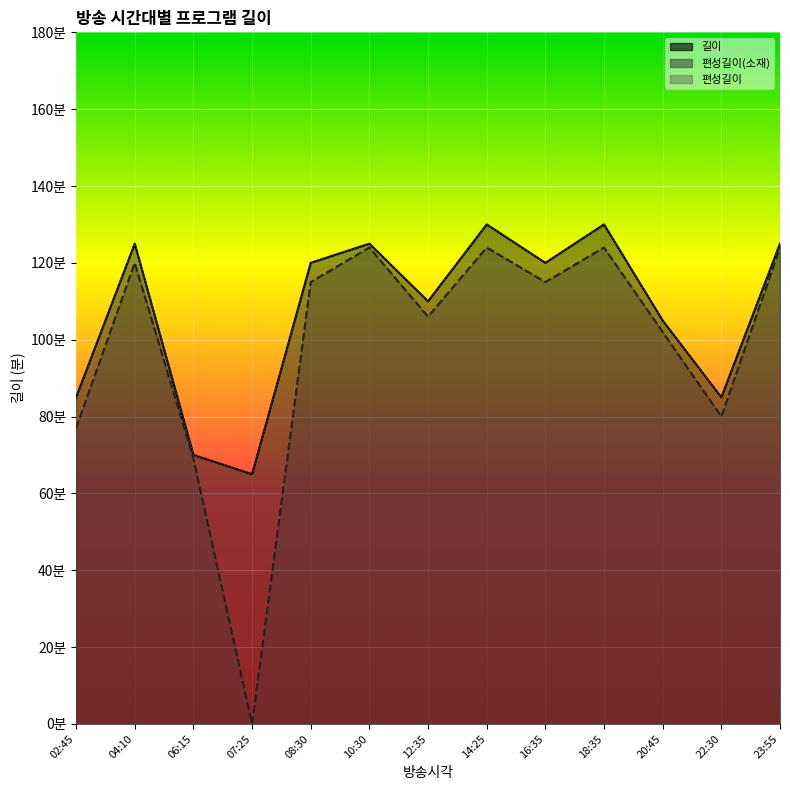

True or false: 길이 has more than 1 points higher than both neighbors.

True